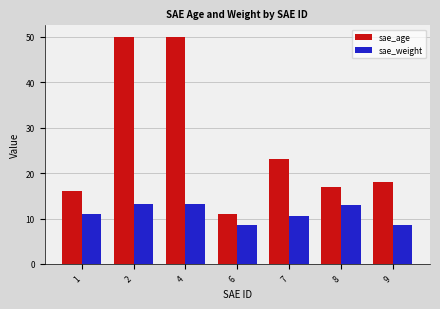

How many groups of bars are there?

7